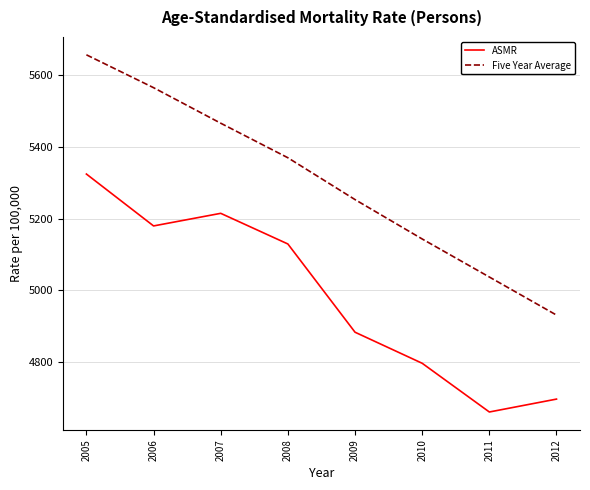

Reading left to right, what are all the values shown in this chart?

ASMR: 2005=5323.9	2006=5179.5	2007=5214.6	2008=5129.3	2009=4883.8	2010=4797.3	2011=4661.8	2012=4697.7
Five Year Average: 2005=5655.7	2006=5564.2	2007=5465.3	2008=5369.2	2009=5252.8	2010=5143.2	2011=5037.4	2012=4931.4